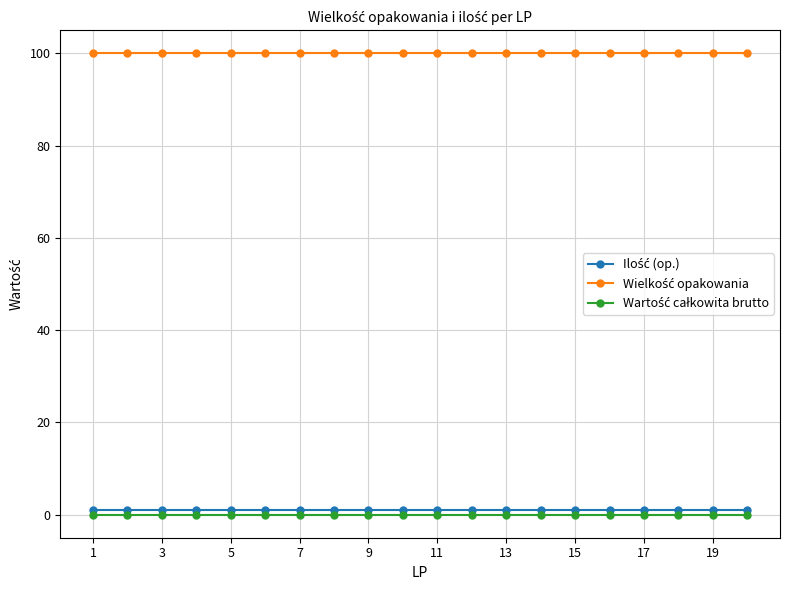

At how many categories does at least one series exceed 75?

20